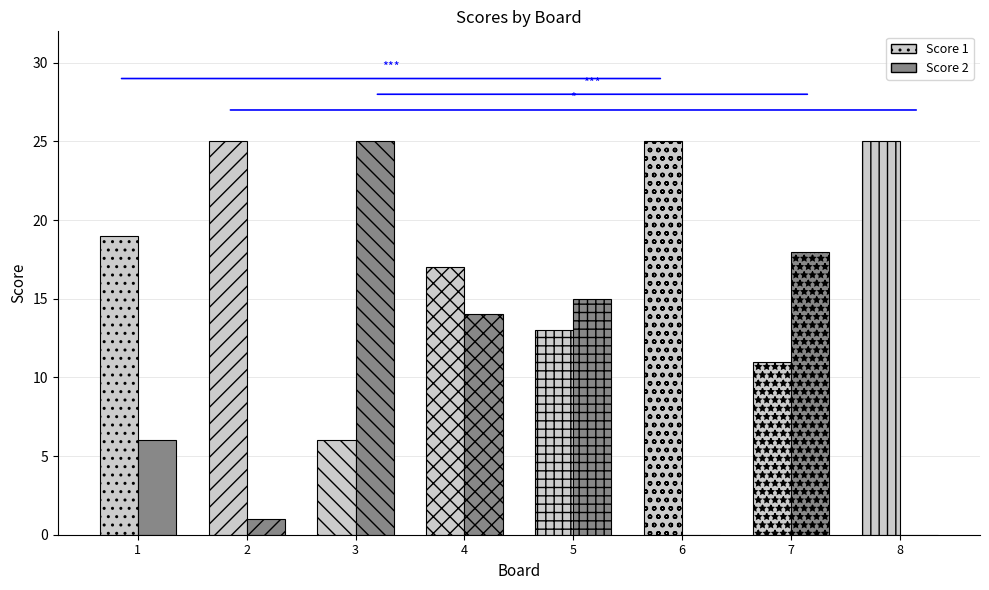

At which category does the chart reach its peak across all series?

2